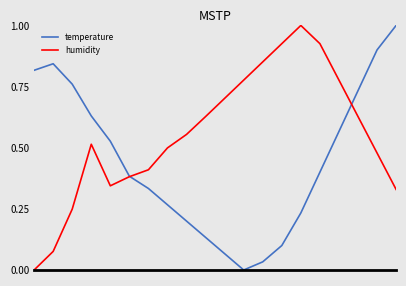

List the series in order of their overall mean, highest first.

humidity, temperature